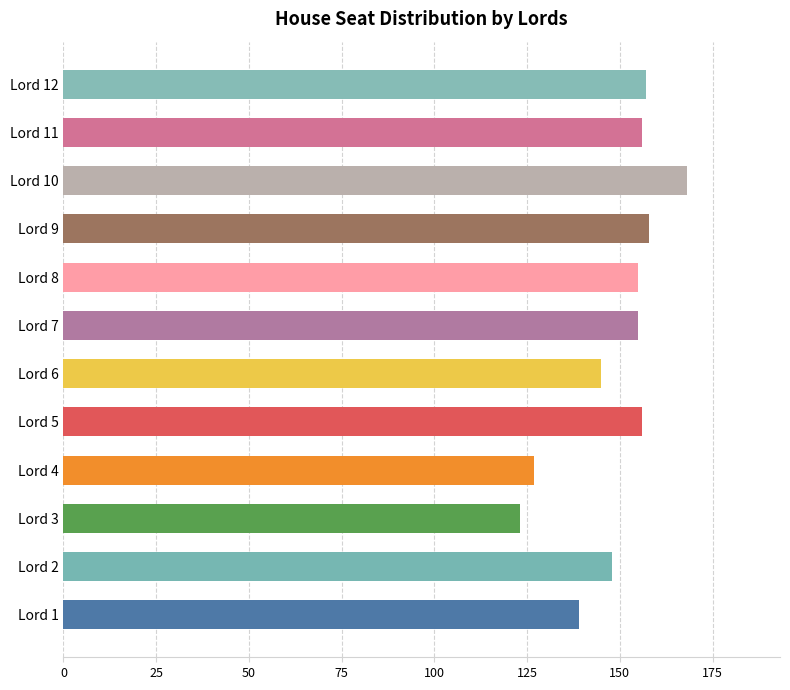

Reading top to bottom, list all the values displayed in this chart.

157	156	168	158	155	155	145	156	127	123	148	139